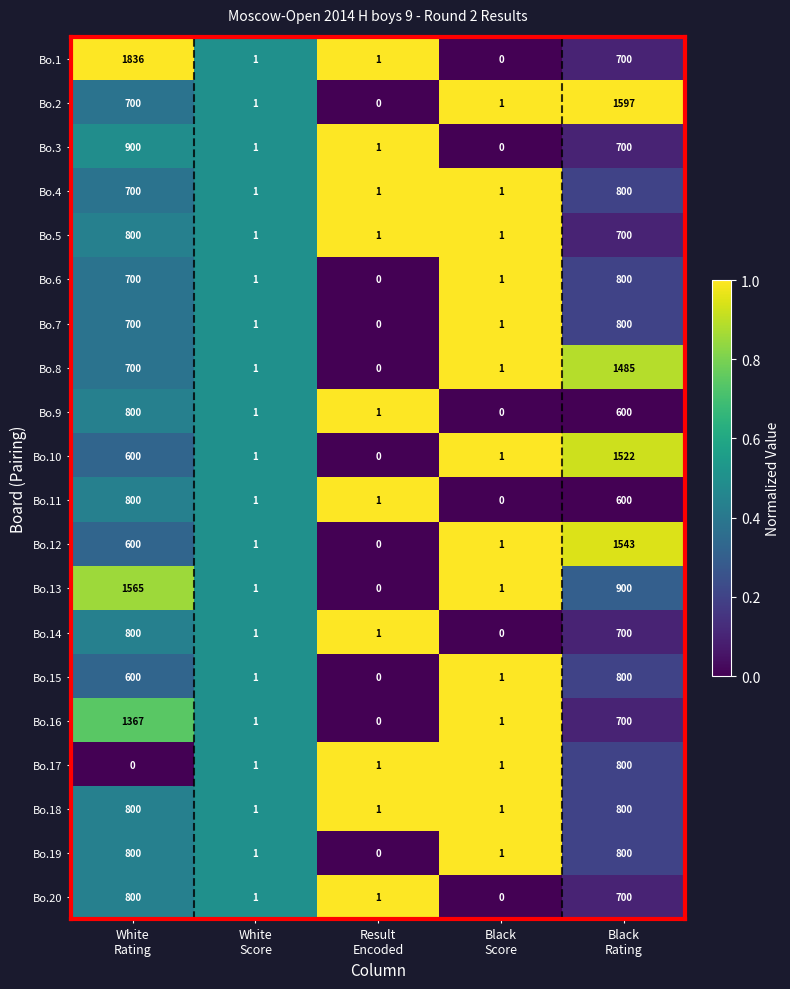

What is the average value of the Bo.11 series?

280